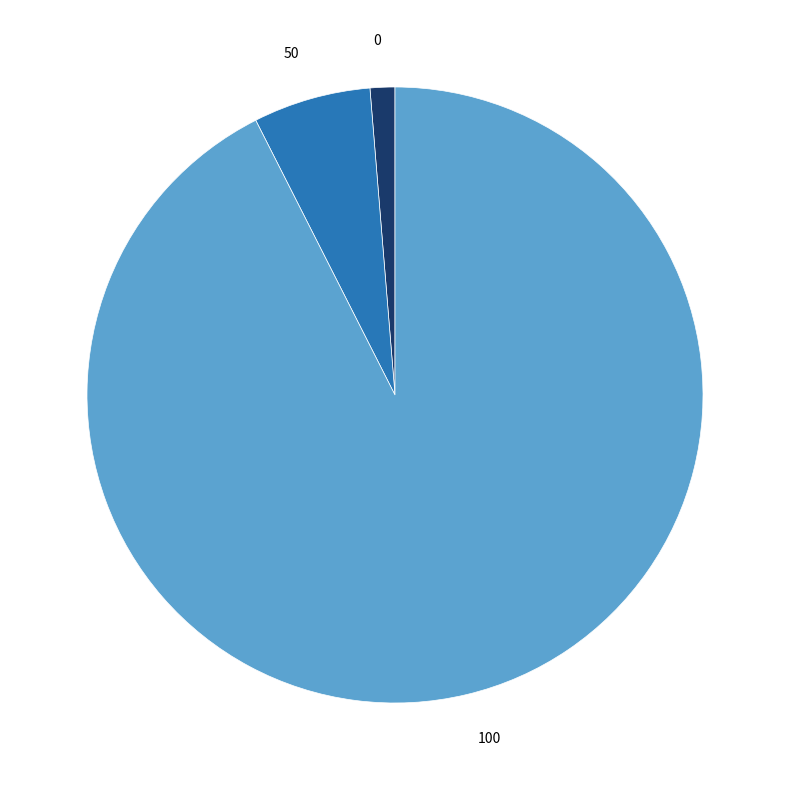

Do 100 and 50 together represent more than half of the pie?

Yes